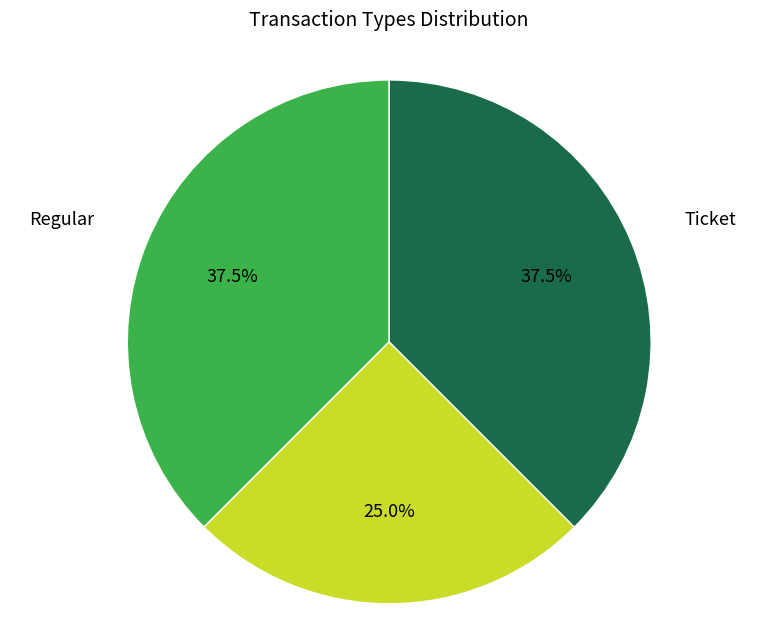

Approximately how many times larger is the value at Vote compared to Ticket?

0.7